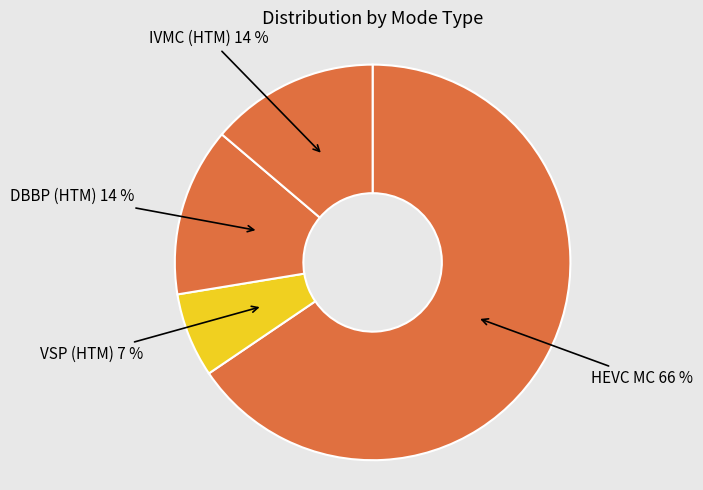

Is the sum of DBBP (HTM) and HEVC MC greater than half?

Yes